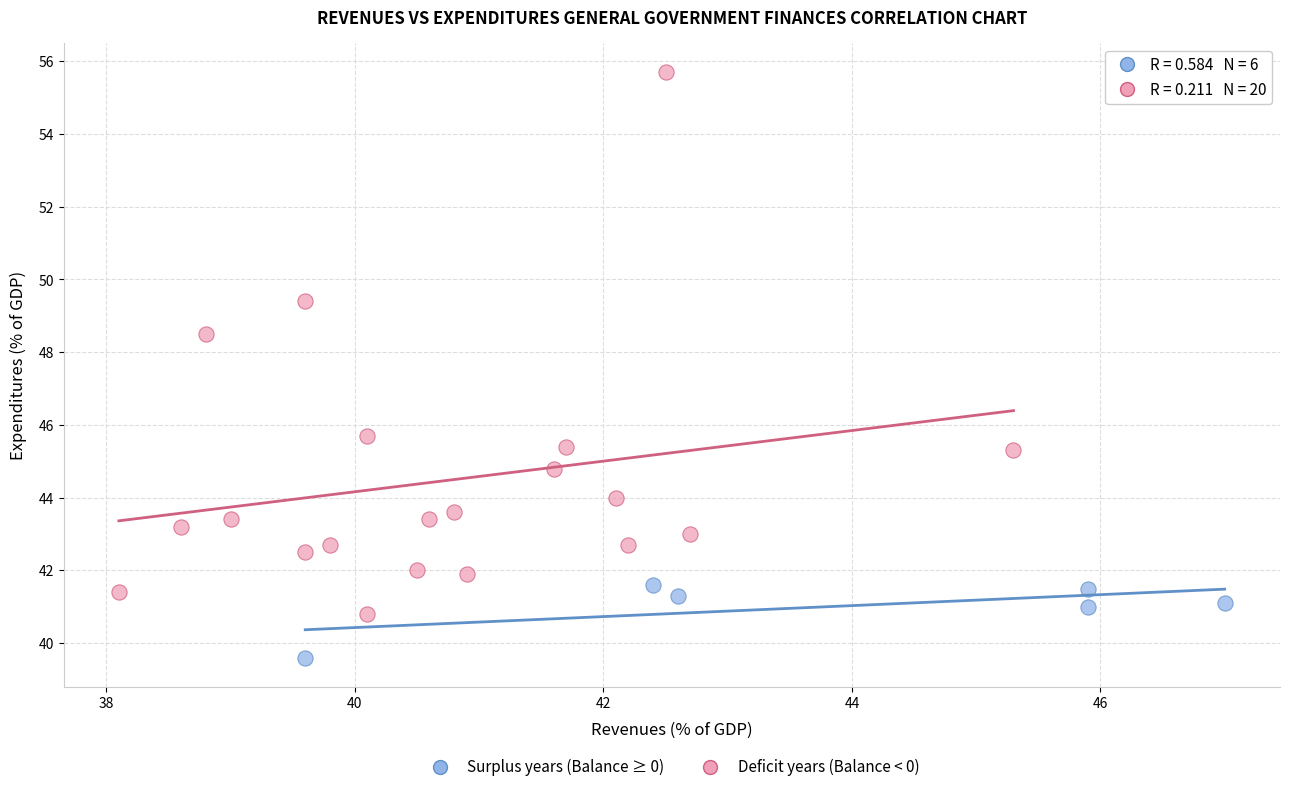

Which series contains the highest Y value?

Deficit years (Balance < 0)